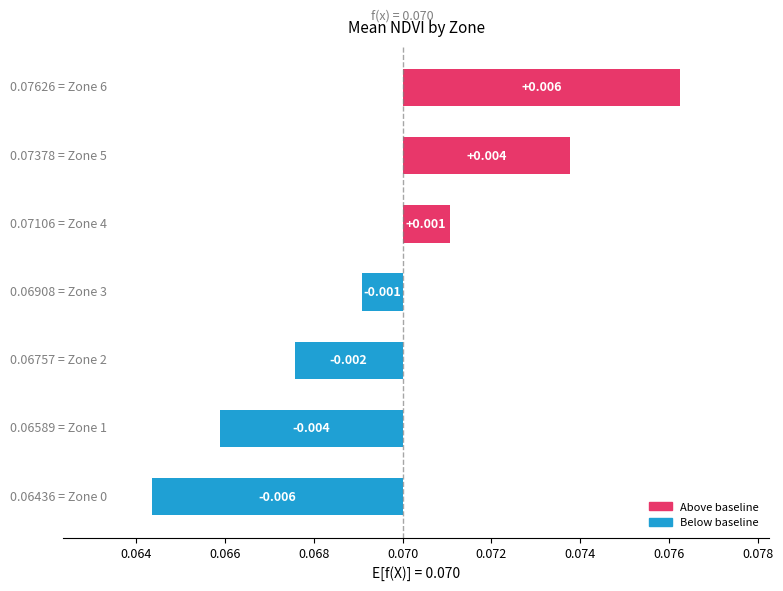

Is it true that the value at 0.068 is -0.0?

True